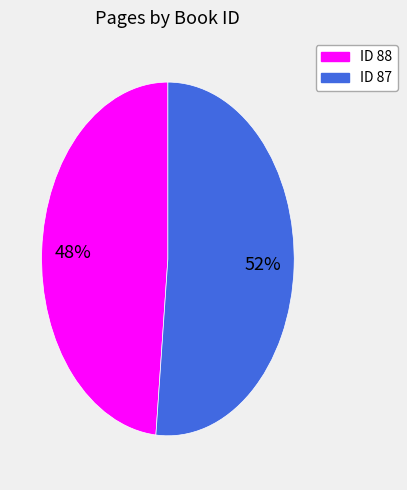

To the nearest percent, what is the average slice percentage?

50%